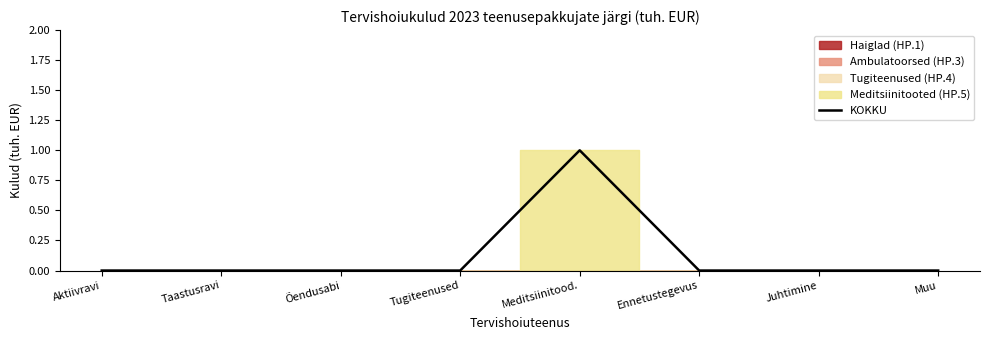

What is the greatest value displayed?

1